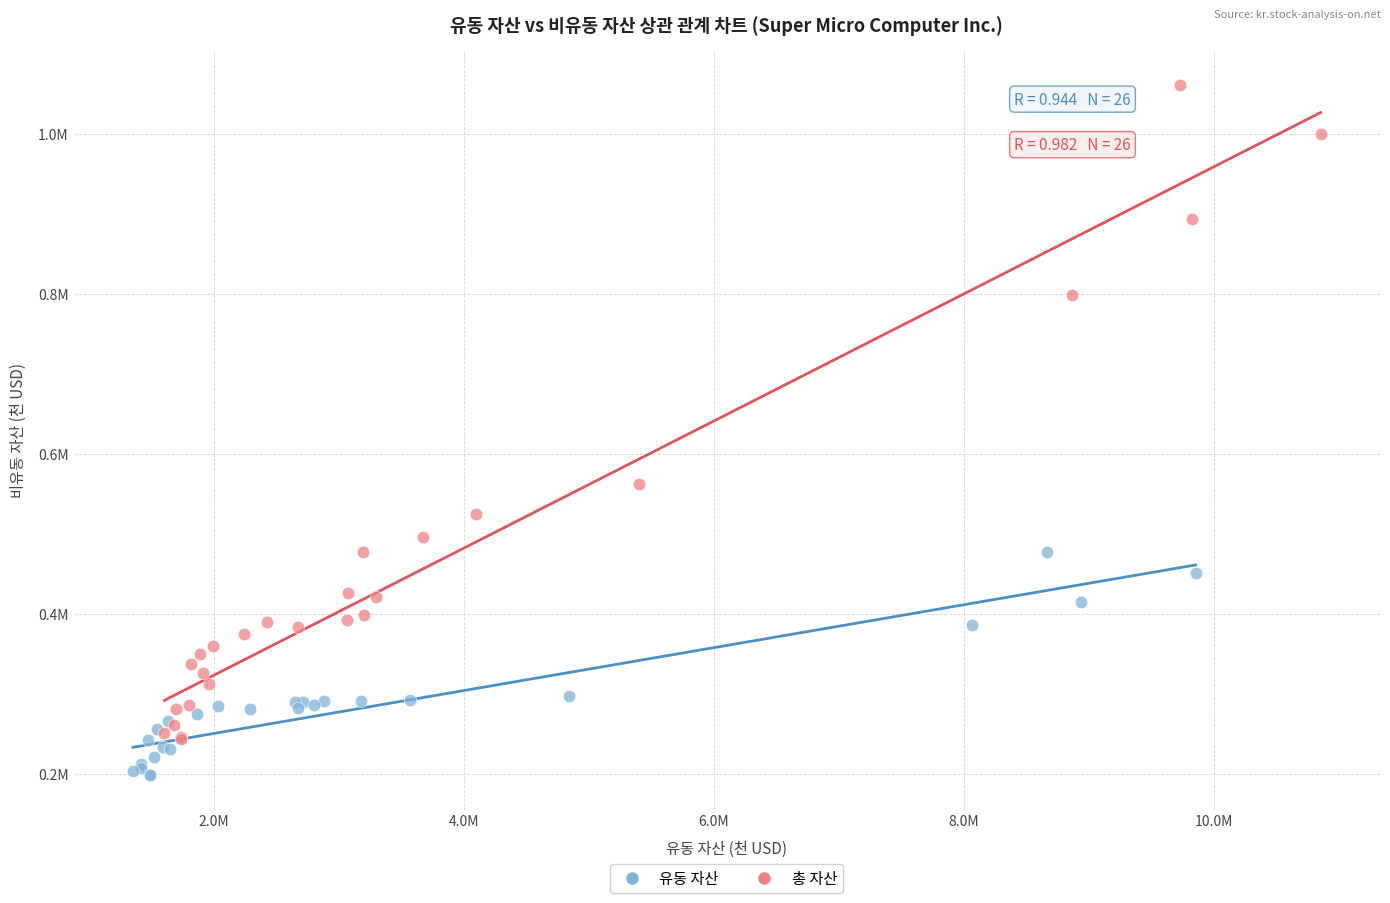

Which series contains the highest Y value?

총 자산